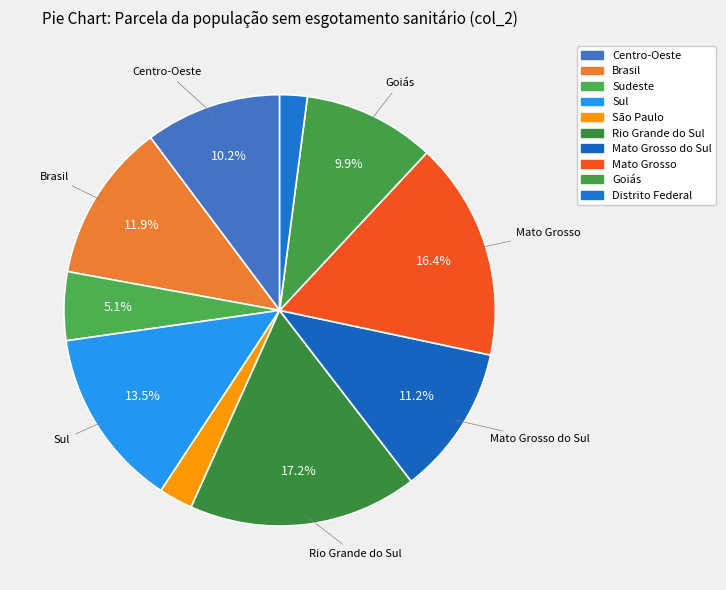

Does São Paulo represent more than half of the total?

No